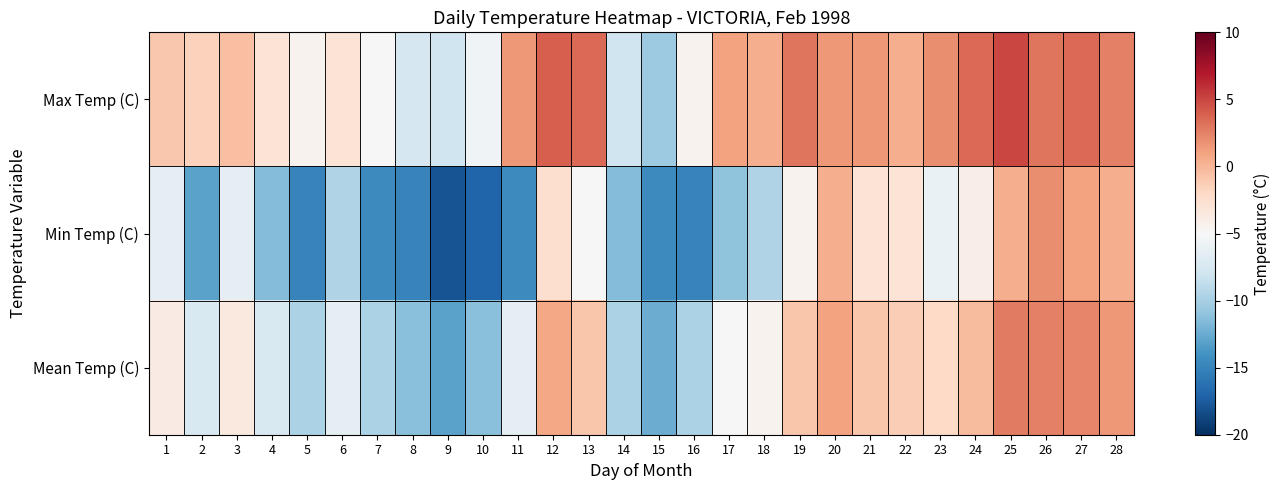

Count the number of categories in the chart.

28